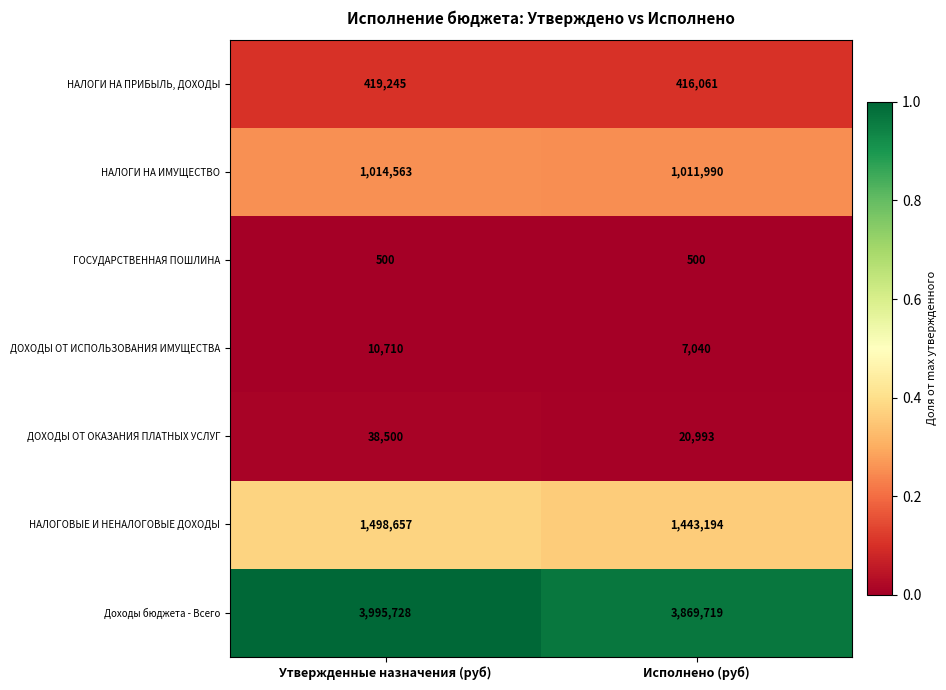

What is the maximum value shown in the chart?

3995728